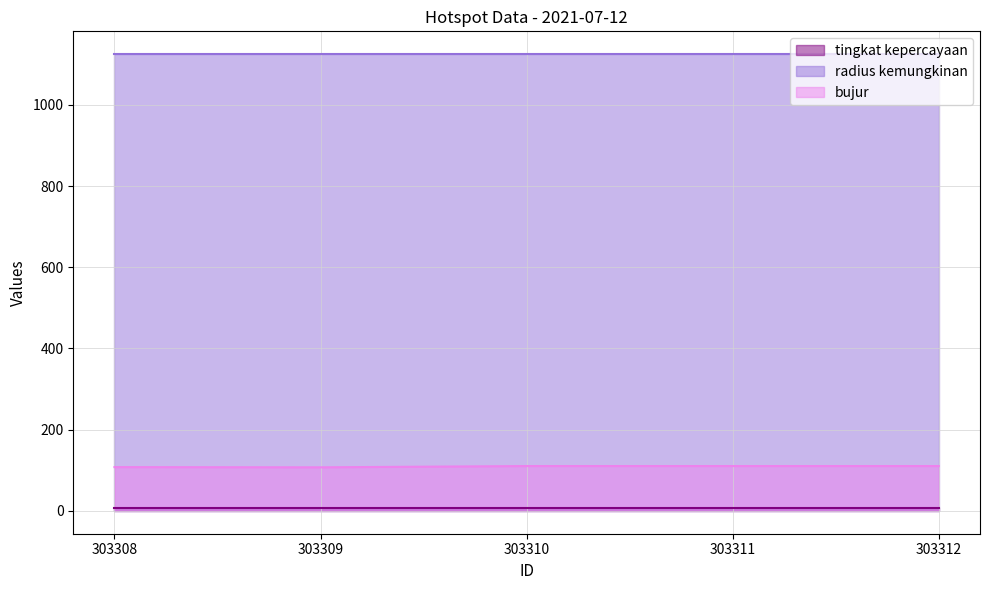

Does the chart have visible grid lines?

Yes